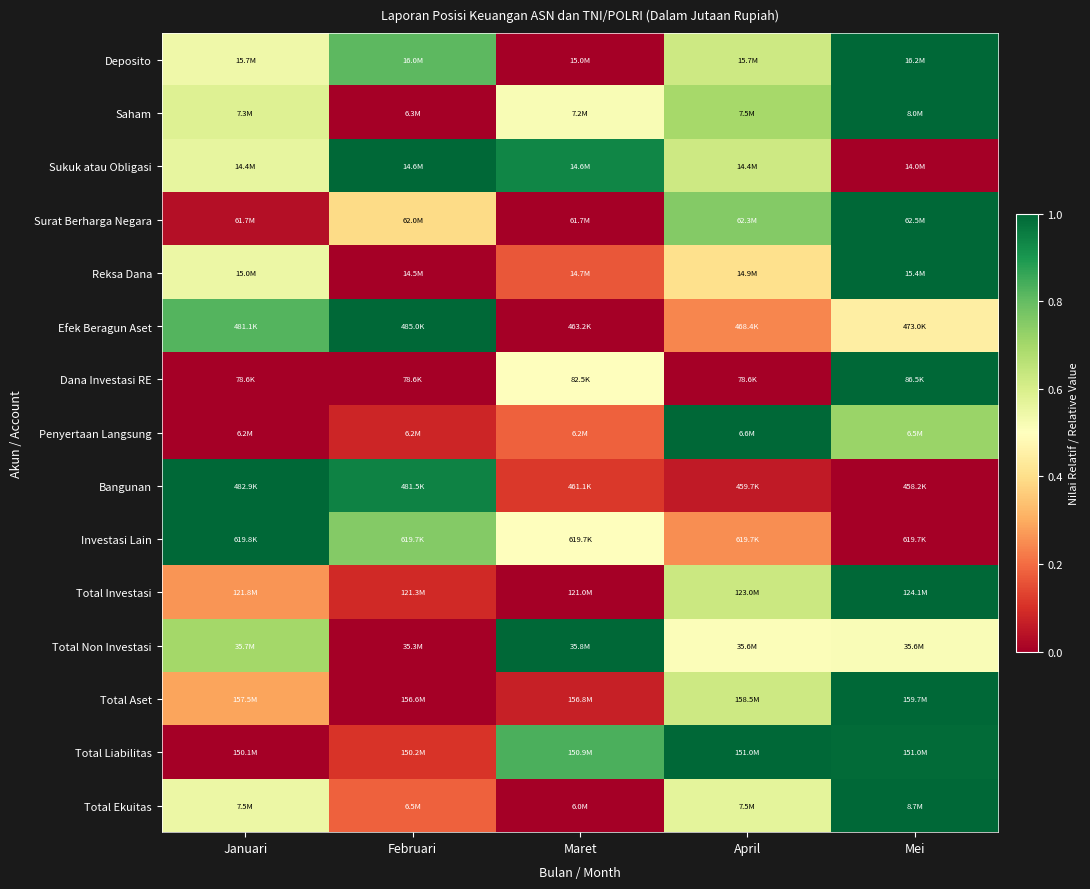

Reading left to right, what are all the values shown in this chart?

Deposito: Januari=0.5	Februari=0.8	Maret=0.0	April=0.6	Mei=1.0
Saham: Januari=0.6	Februari=0.0	Maret=0.5	April=0.7	Mei=1.0
Sukuk atau Obligasi: Januari=0.6	Februari=1.0	Maret=0.9	April=0.6	Mei=0.0
Surat Berharga Negara: Januari=0.0	Februari=0.4	Maret=0.0	April=0.8	Mei=1.0
Reksa Dana: Januari=0.5	Februari=0.0	Maret=0.2	April=0.4	Mei=1.0
Efek Beragun Aset: Januari=0.8	Februari=1.0	Maret=0.0	April=0.2	Mei=0.4
Dana Investasi RE: Januari=0.0	Februari=0.0	Maret=0.5	April=0.0	Mei=1.0
Penyertaan Langsung: Januari=0.0	Februari=0.1	Maret=0.2	April=1.0	Mei=0.7
Bangunan: Januari=1.0	Februari=0.9	Maret=0.1	April=0.1	Mei=0.0
Investasi Lain: Januari=1.0	Februari=0.8	Maret=0.5	April=0.2	Mei=0.0
Total Investasi: Januari=0.3	Februari=0.1	Maret=0.0	April=0.6	Mei=1.0
Total Non Investasi: Januari=0.7	Februari=0.0	Maret=1.0	April=0.5	Mei=0.5
Total Aset: Januari=0.3	Februari=0.0	Maret=0.1	April=0.6	Mei=1.0
Total Liabilitas: Januari=0.0	Februari=0.1	Maret=0.8	April=1.0	Mei=1.0
Total Ekuitas: Januari=0.5	Februari=0.2	Maret=0.0	April=0.6	Mei=1.0